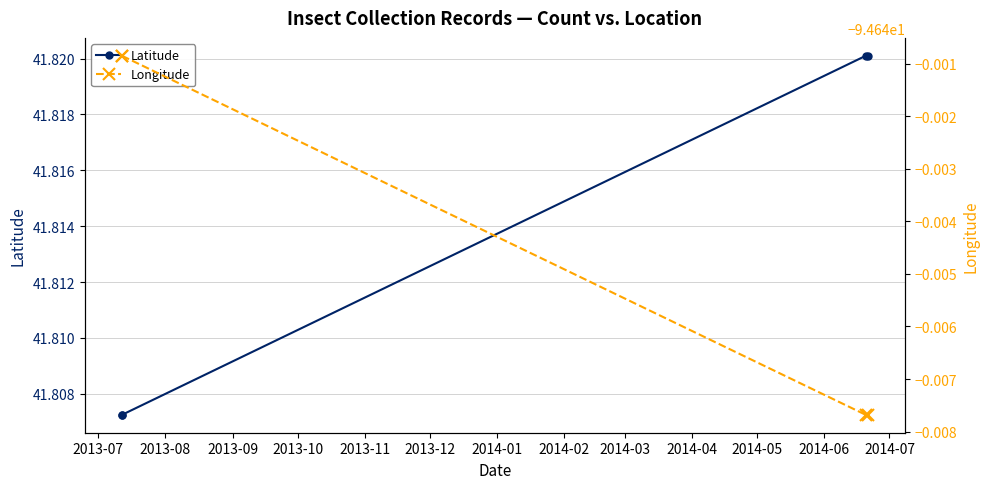

What is the spread (max minus min) of values at 2013-07?

136.4